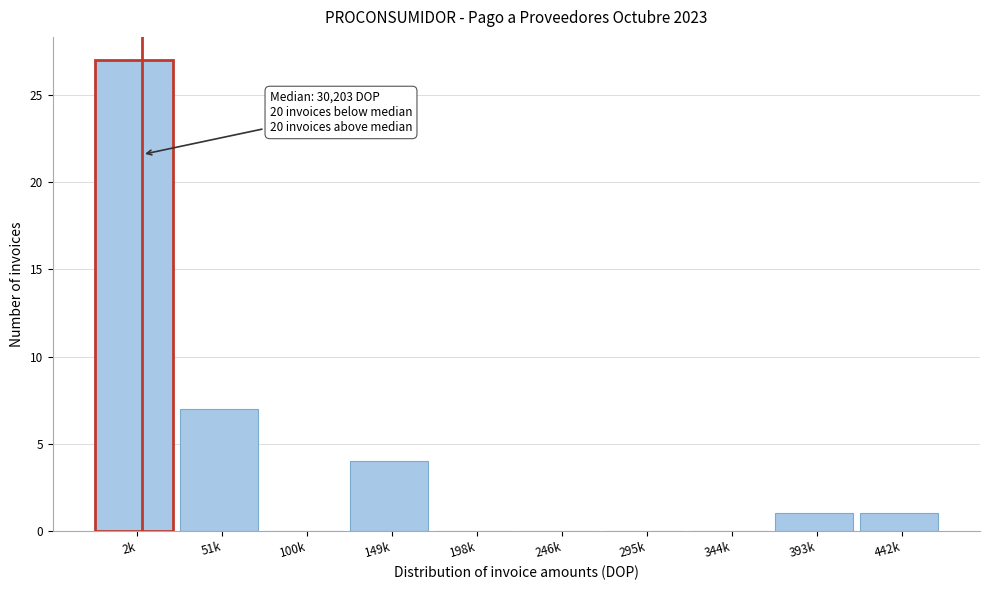

Reading right to left, extract all data points from this chart.

442k=1	393k=1	344k=0	295k=0	246k=0	198k=0	149k=4	100k=0	51k=7	2k=27